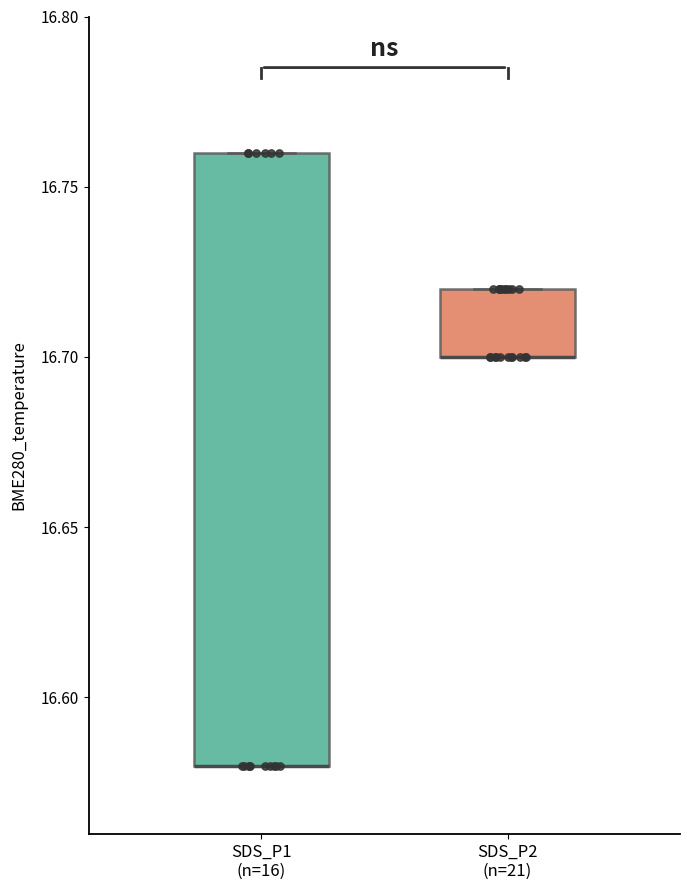

Reading left to right, transcribe this box plot: for each box, give where its median line is, the range the box spans, and where its two whiskers end, as read against the y-axis. The values are not printed on the chart, so give them approximately, as read against the axis.

SDS_P1 (n=16): median 16.58 (drawn on the box's lower edge), box 16.58 to 16.76, whiskers 16.58 to 16.76
SDS_P2 (n=21): median 16.70 (drawn on the box's lower edge), box 16.70 to 16.72, whiskers 16.70 to 16.72